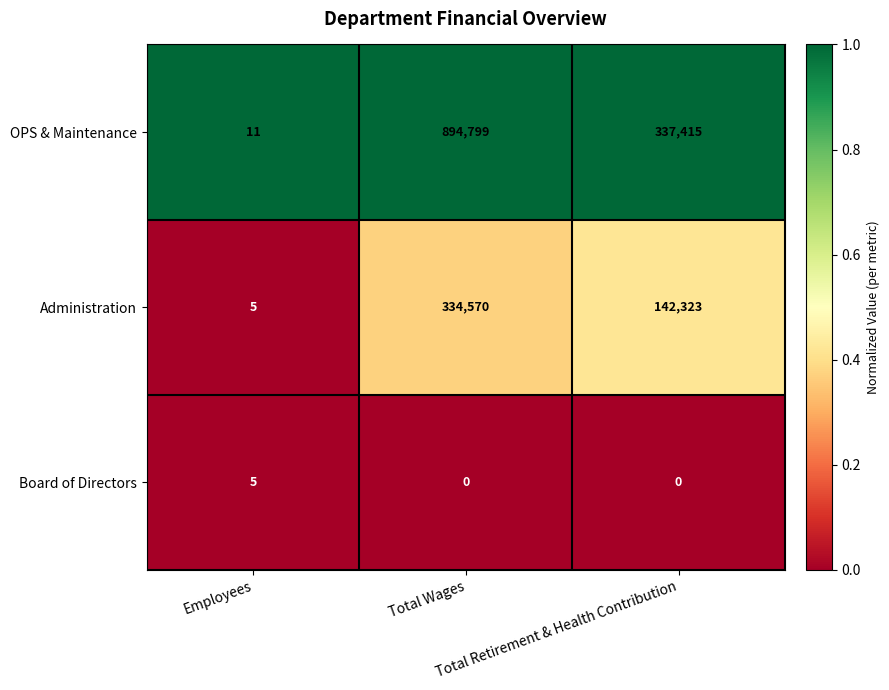

Which series has the largest range (max minus min)?

OPS & Maintenance